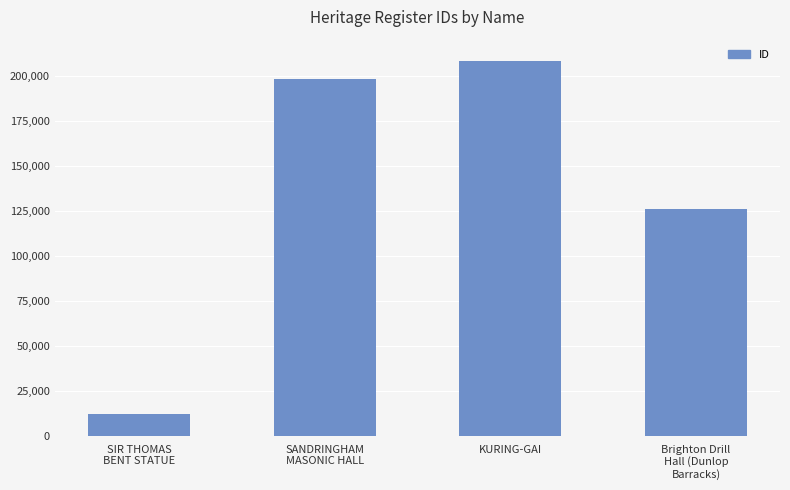

What is the difference between the maximum and second lowest values?

82140